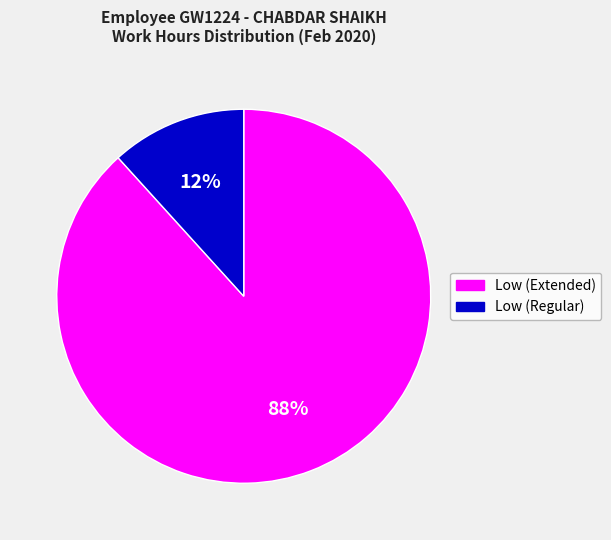

To the nearest percent, what is the average slice percentage?

50%